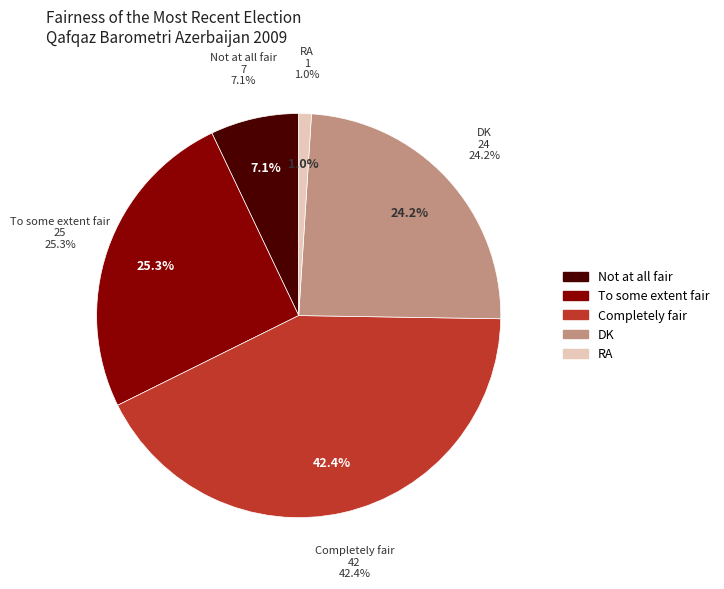

The DK slice represents 15% of the pie. True or false?

False